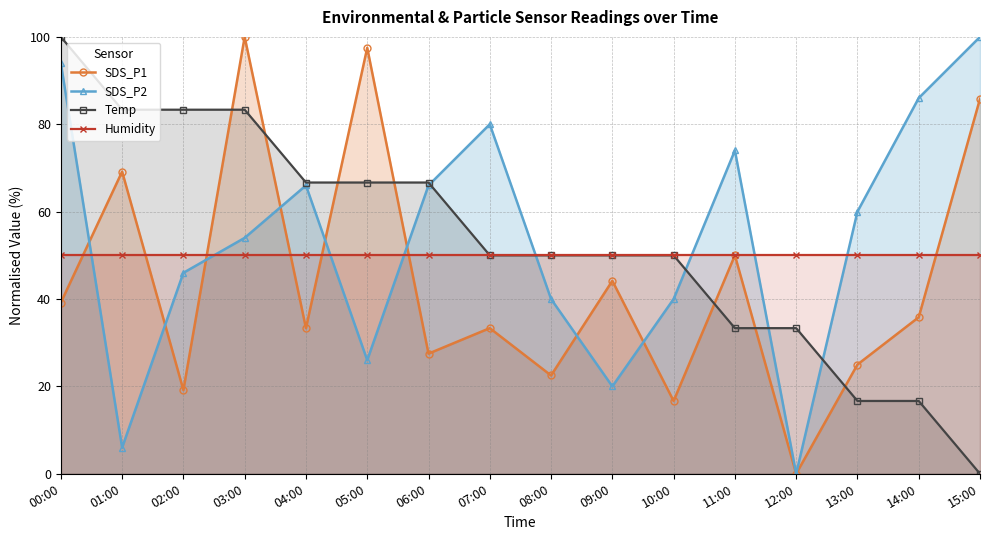

How many positive values does the SDS_P1 series have?

15